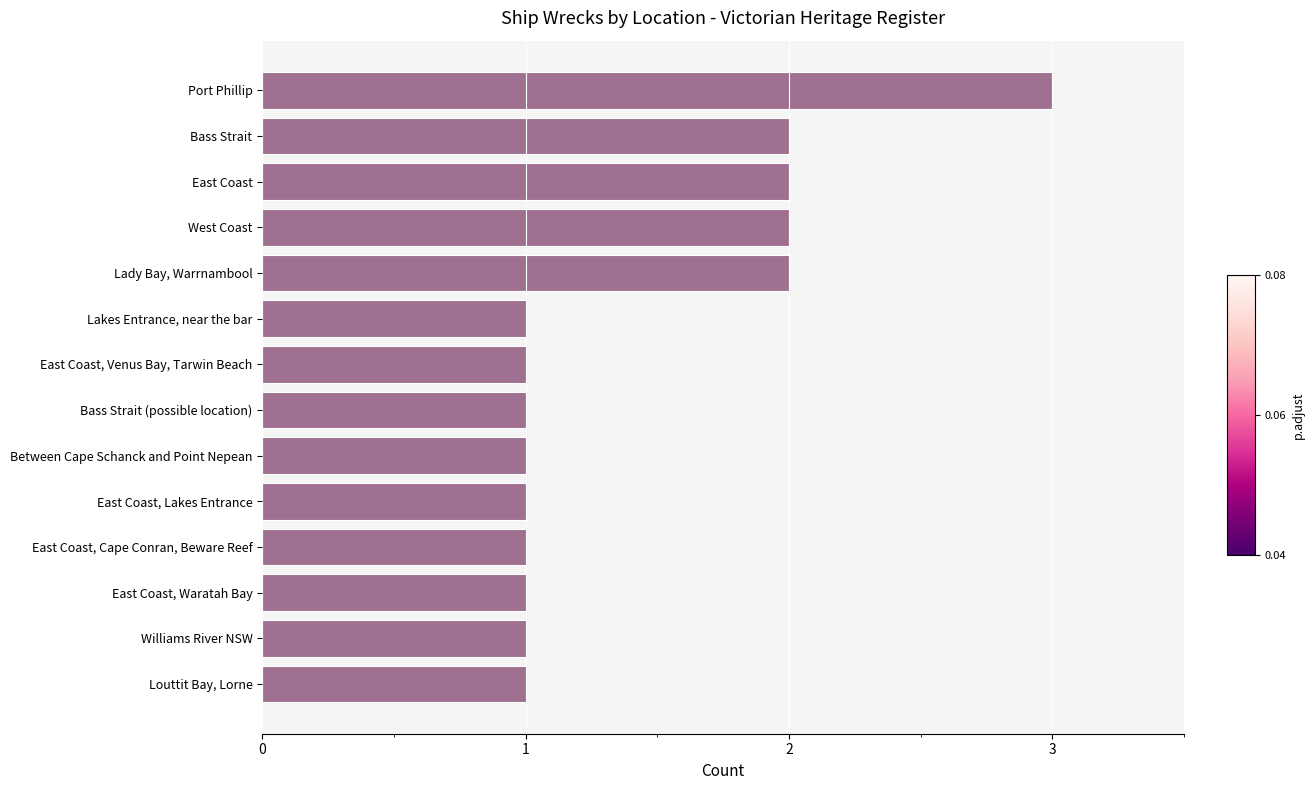

Does the chart contain any negative values?

No